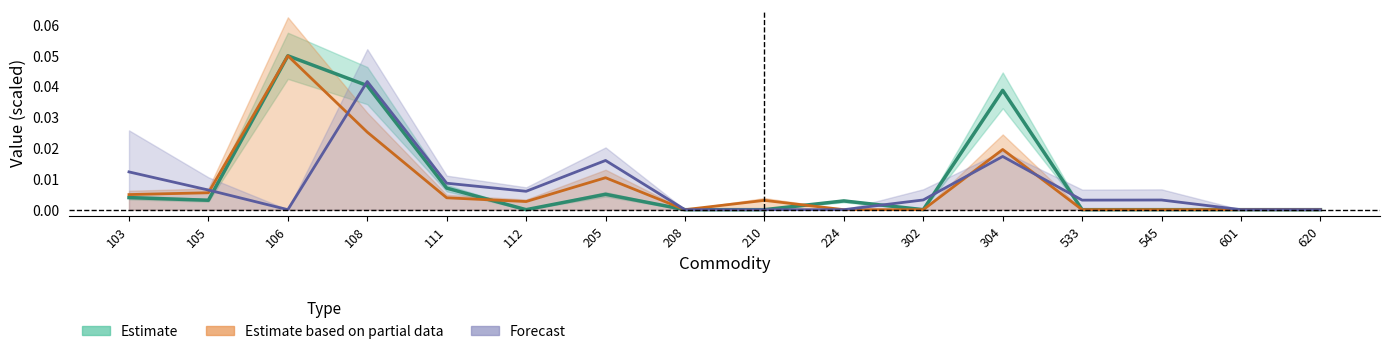

True or false: Value-May and Value-Mar intersect in this chart.

True